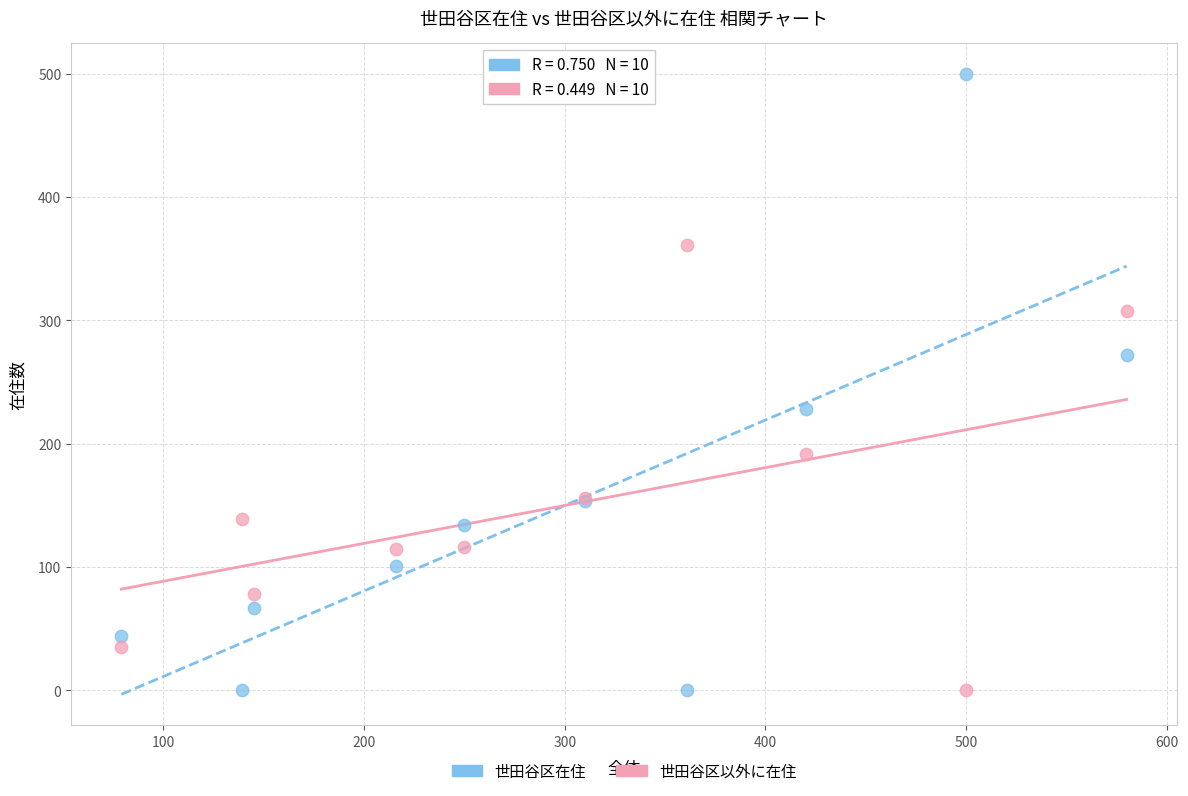

What is the X range (max minus min) for the scatter plot?

501